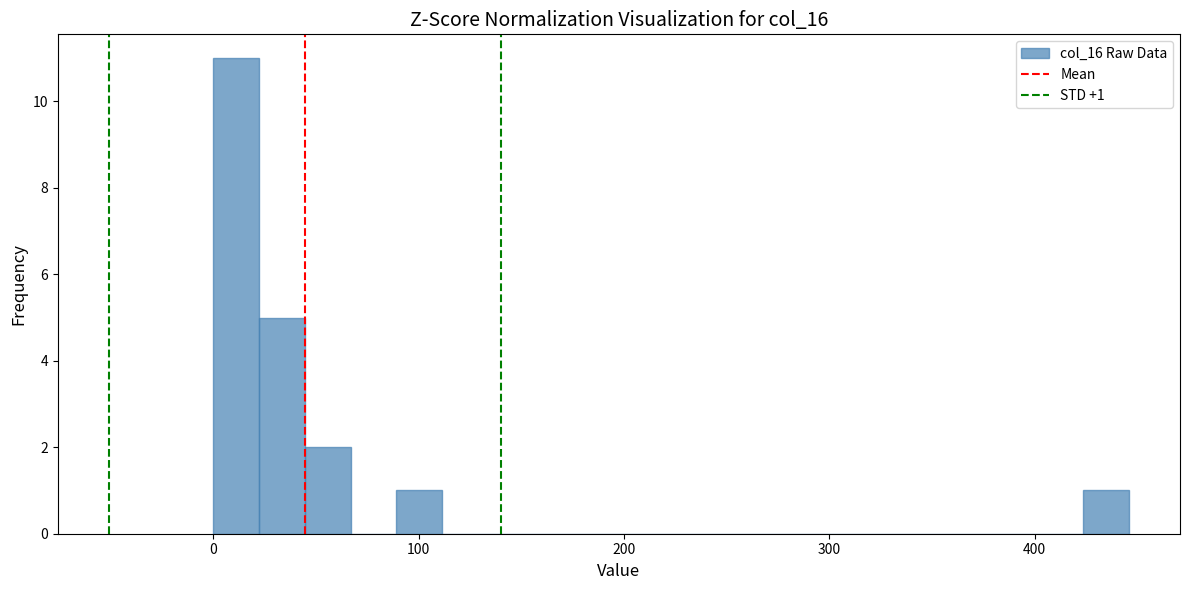

Read against the x-axis, roughly where is the centre of the tallest bar?

10